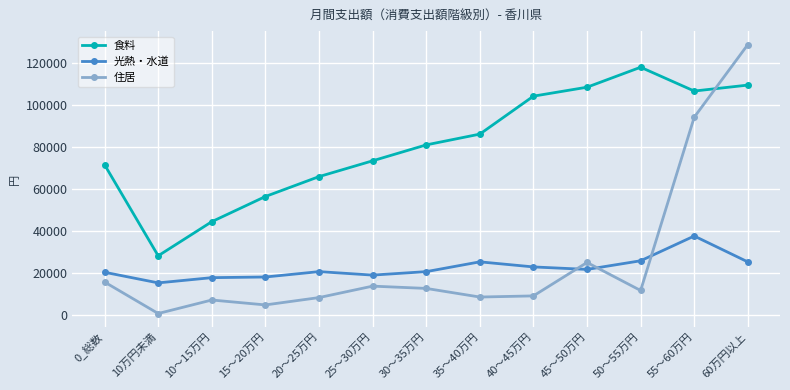

At which category is the sum across all series the highest?

60万円以上